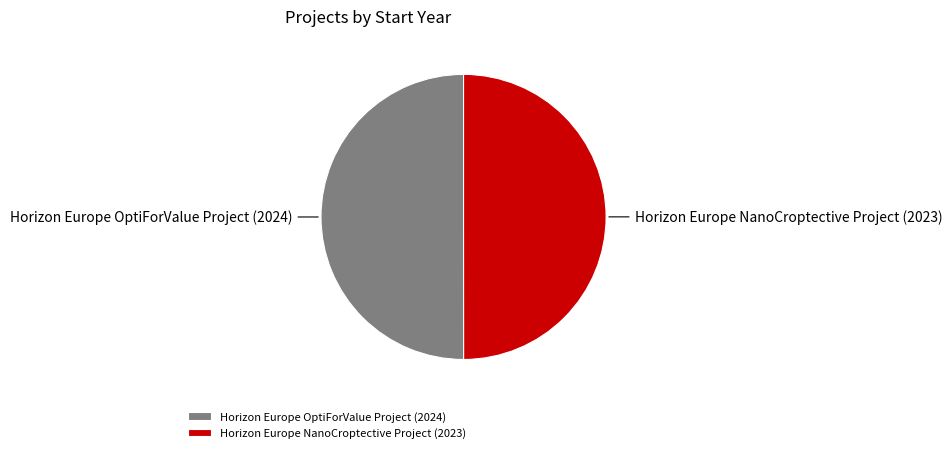

Is it true that Horizon Europe OptiForValue Project (2024) is 40% of the pie?

False